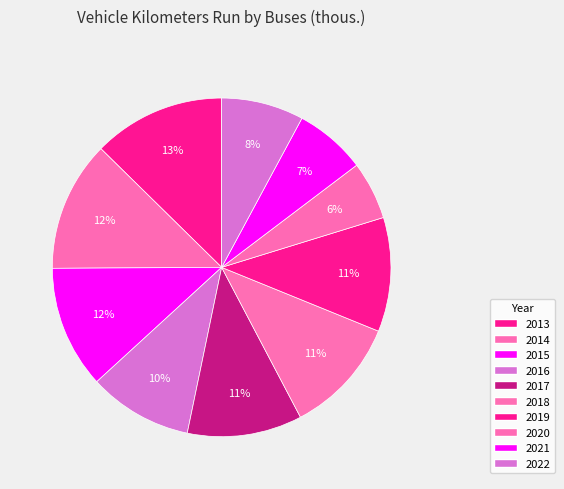

To the nearest percent, what is the combined percentage of 2017 and 2020?

17%